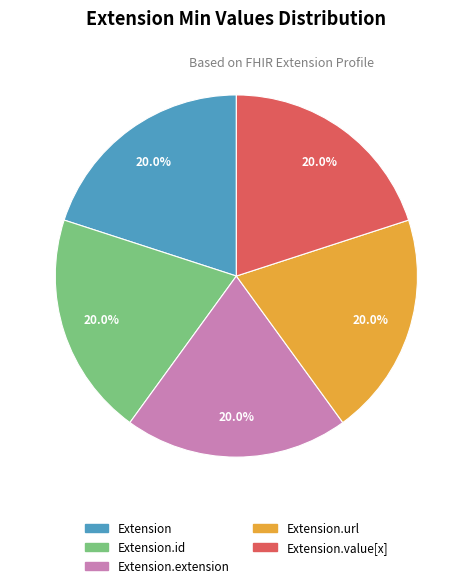

Does any single category account for the majority?

No